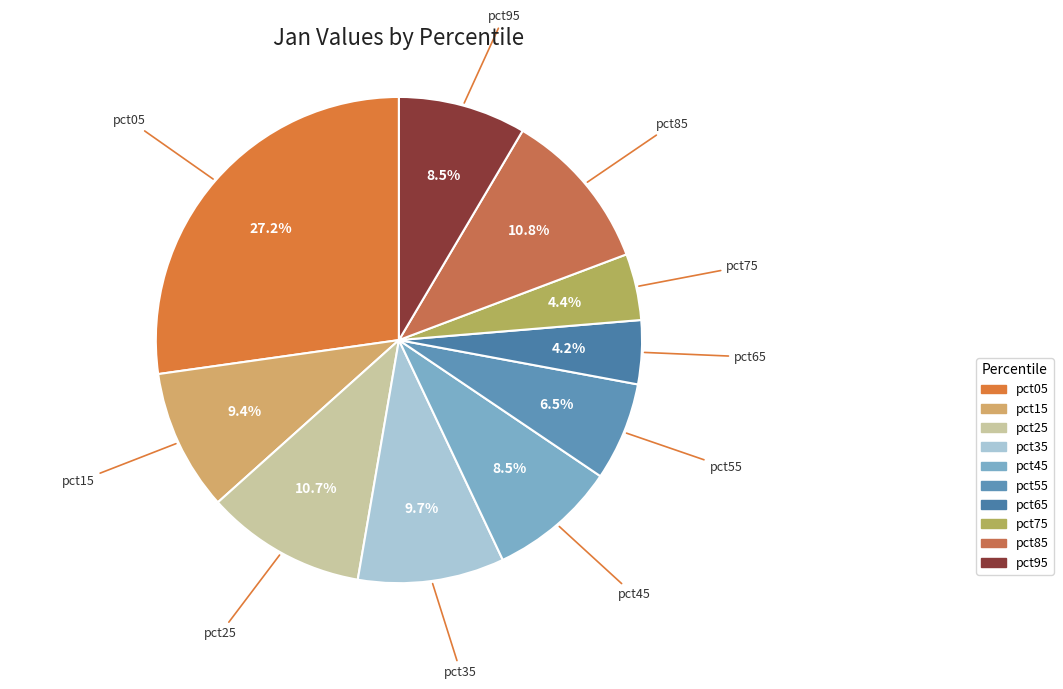

Is there any slice that represents more than half of the pie?

No